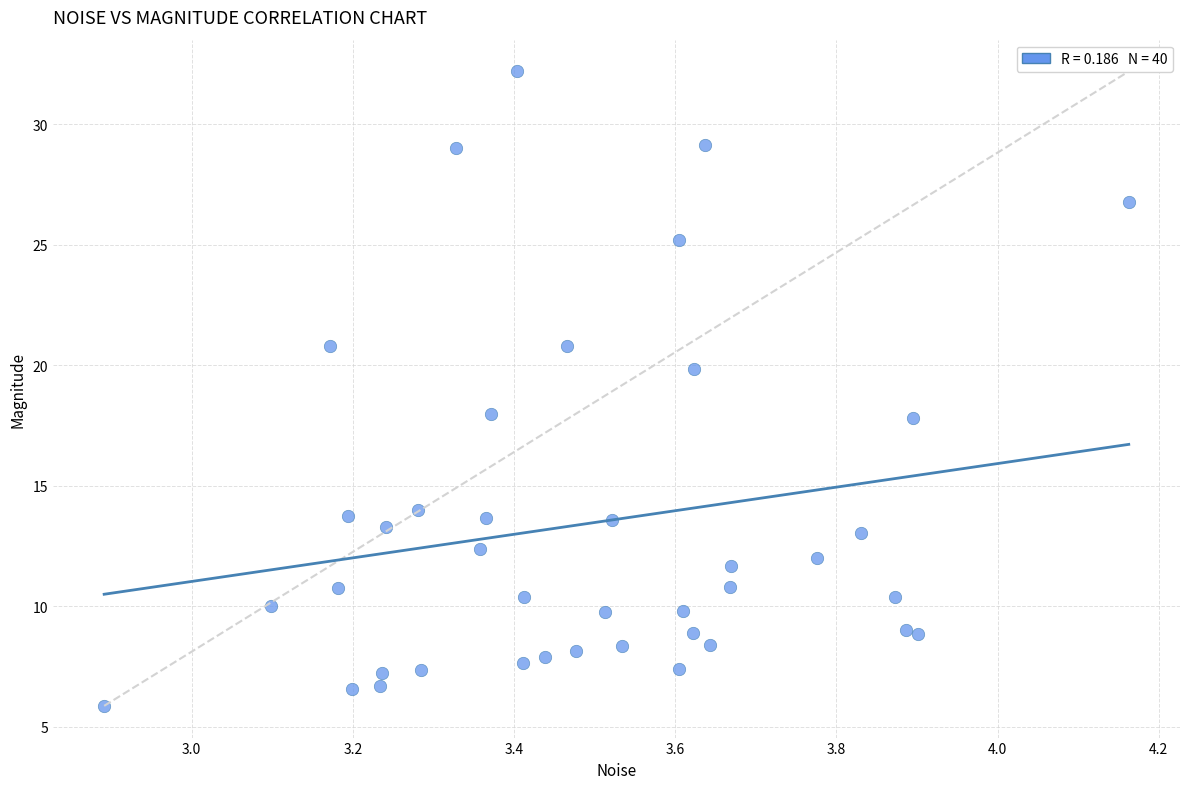

What is the range of Y values (max minus min)?

26.3